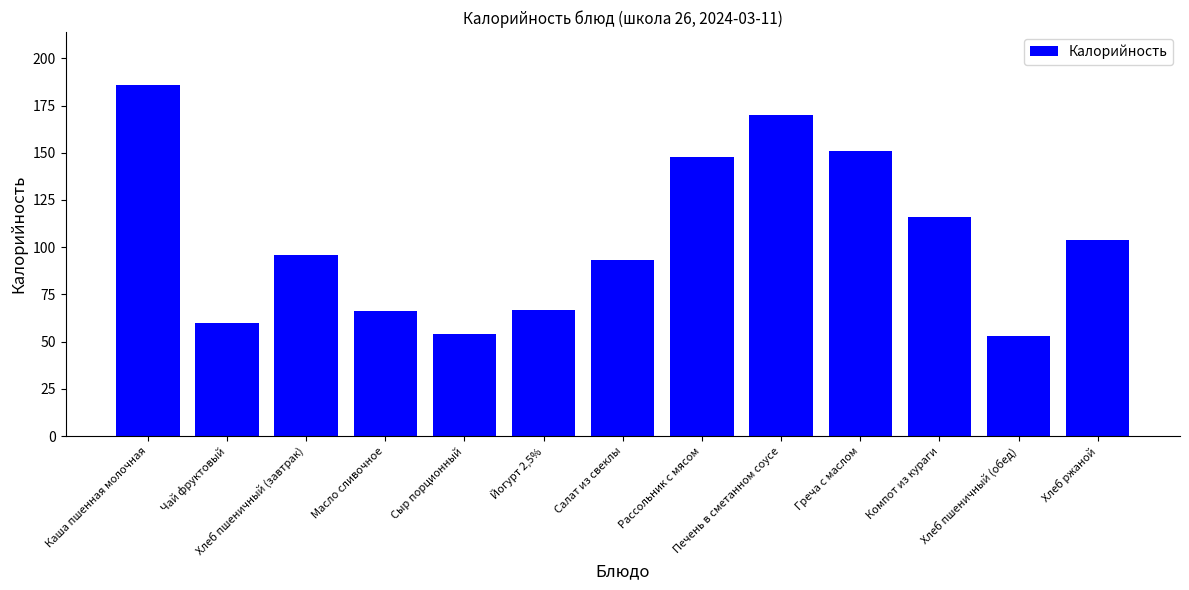

The value at Каша пшенная молочная is 186. True or false?

True